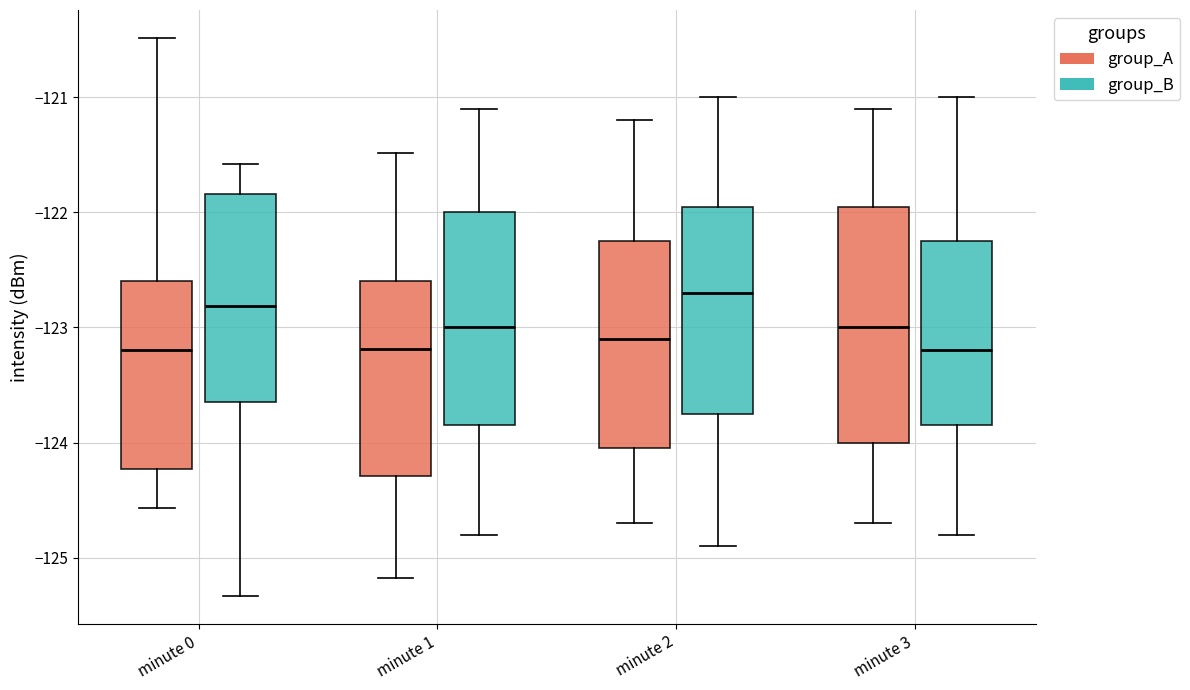

Where does the median line of the box for minute 0 (group_B) sit on the y-axis? The values are not printed on the chart, so give them approximately, as read against the axis.

-122.8